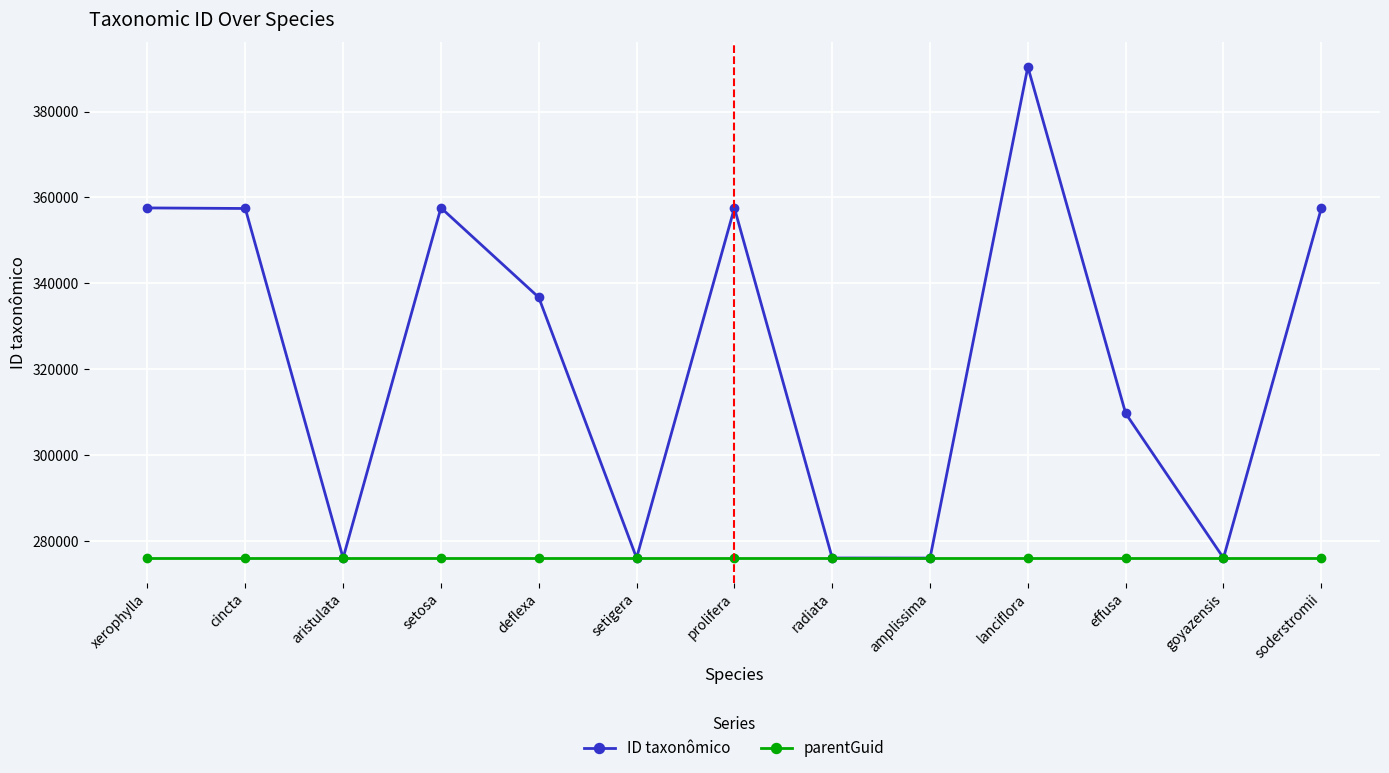

What is the sum of the ID taxonômico values at effusa and amplissima?

585836